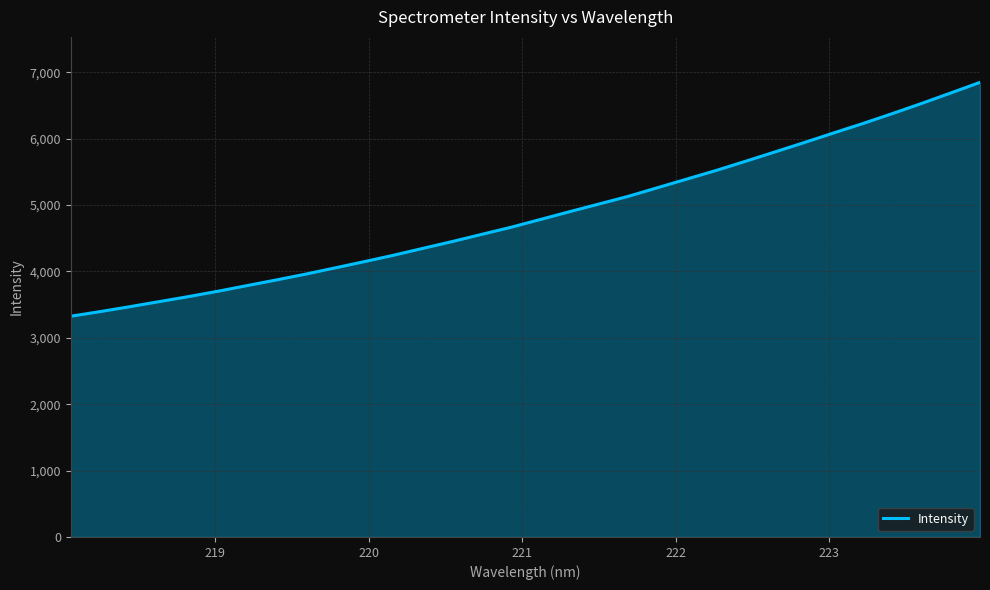

What is the smallest value displayed?

3325.4